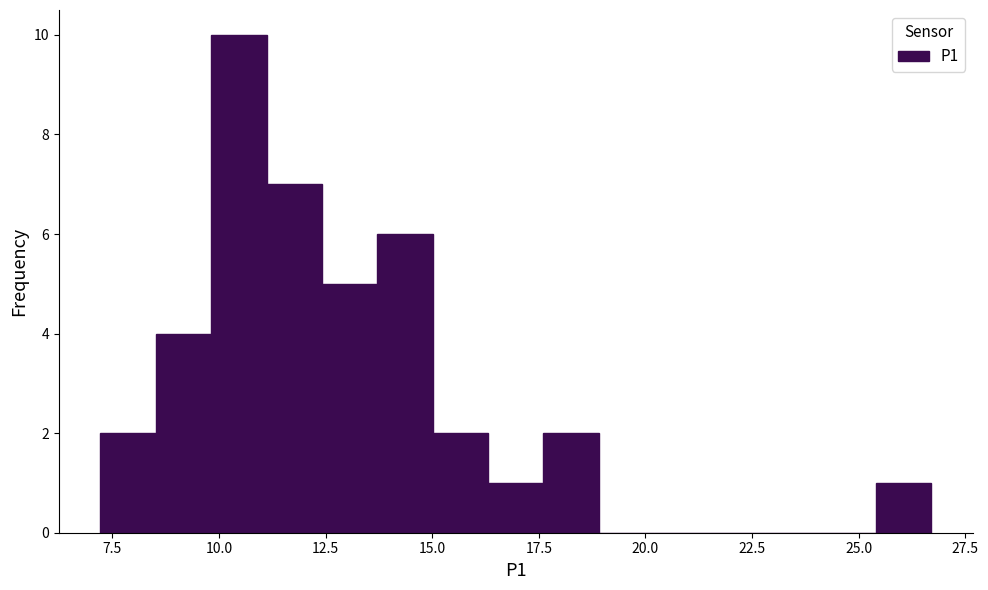

Around what value on the x-axis is the tallest bar? Give the approximate position of its centre, as read against the axis.

10.5